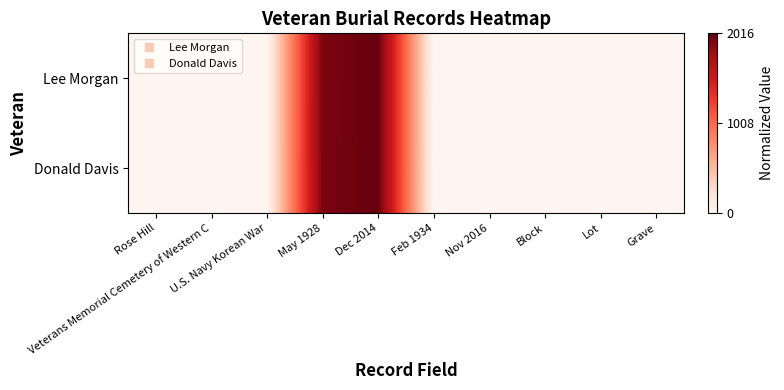

Reading left to right, list all the values displayed in this chart.

Lee Morgan: Rose Hill=0.0	Veterans Memorial Cemetery of Western C=0.0	U.S. Navy Korean War=0.0	May 1928=1.0	Dec 2014=1.0	Feb 1934=0.0	Nov 2016=0.0	Block=0.0	Lot=0.0	Grave=0.0
Donald Davis: Rose Hill=0.0	Veterans Memorial Cemetery of Western C=0.0	U.S. Navy Korean War=0.0	May 1928=1.0	Dec 2014=1.0	Feb 1934=0.0	Nov 2016=0.0	Block=0.0	Lot=0.0	Grave=0.0